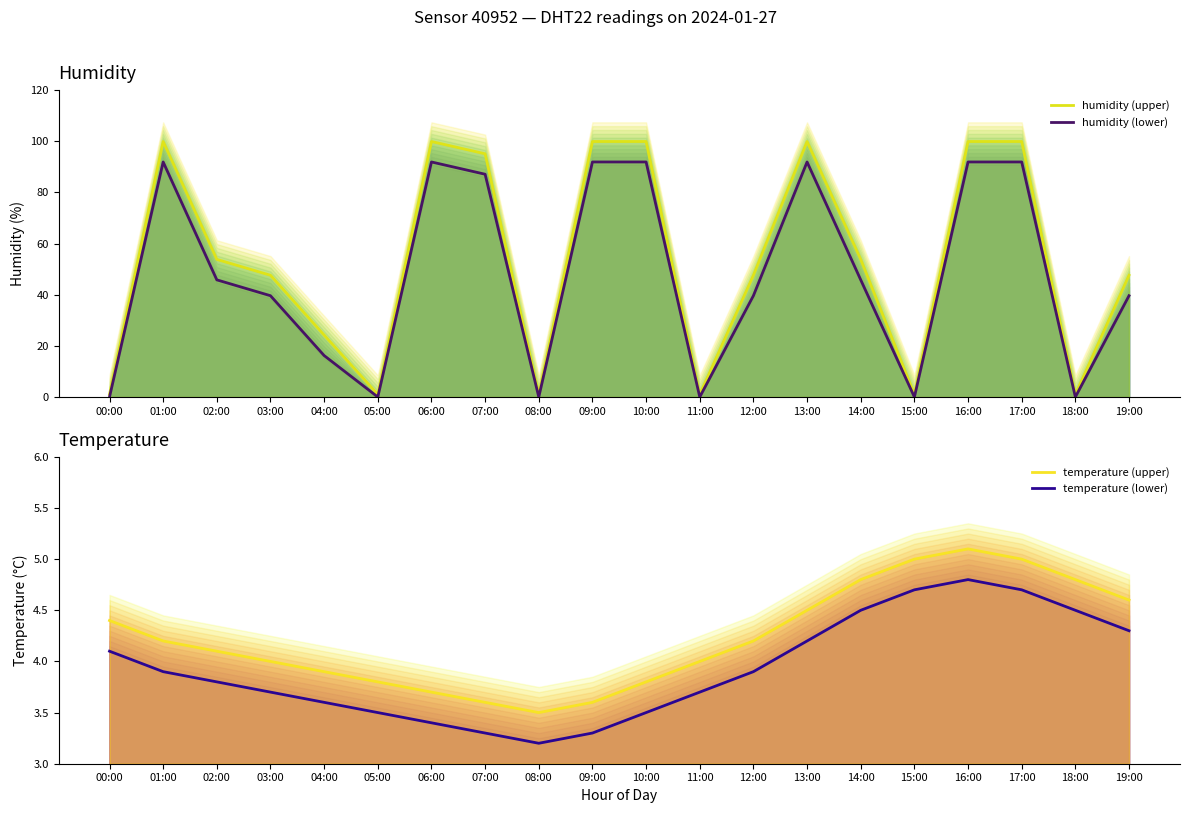

True or false: humidity_low has a value of 91.9 at 16:00.

True